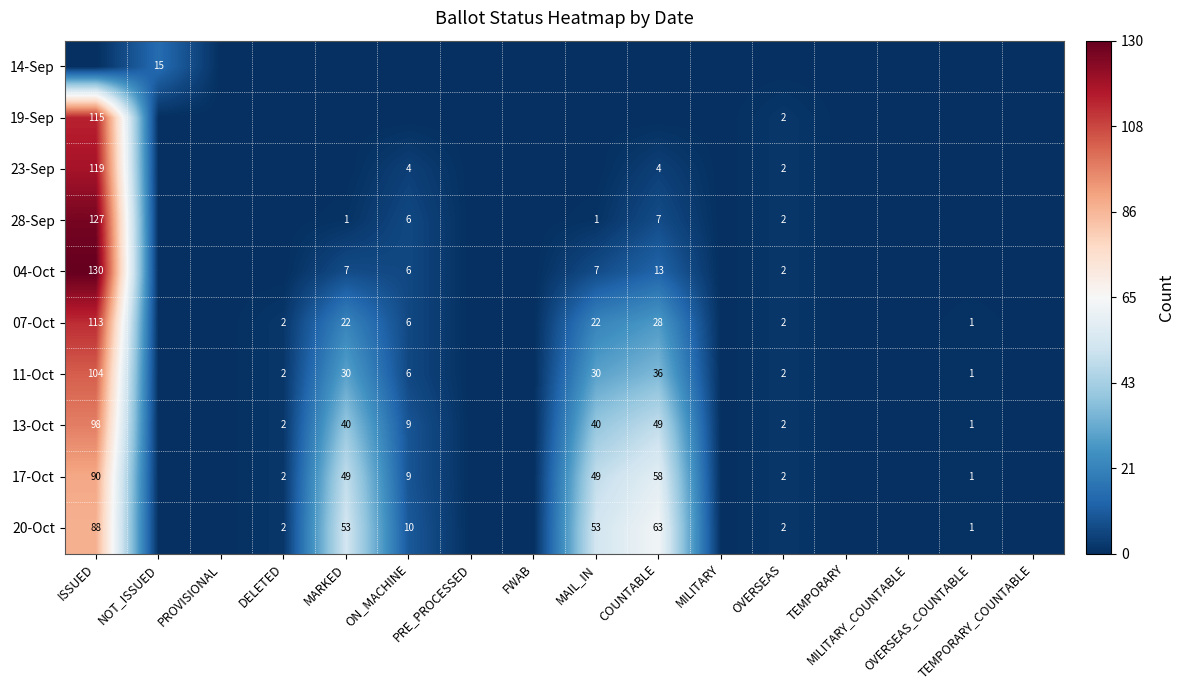

True or false: 17-Oct has a value of 30 at MAIL_IN.

False